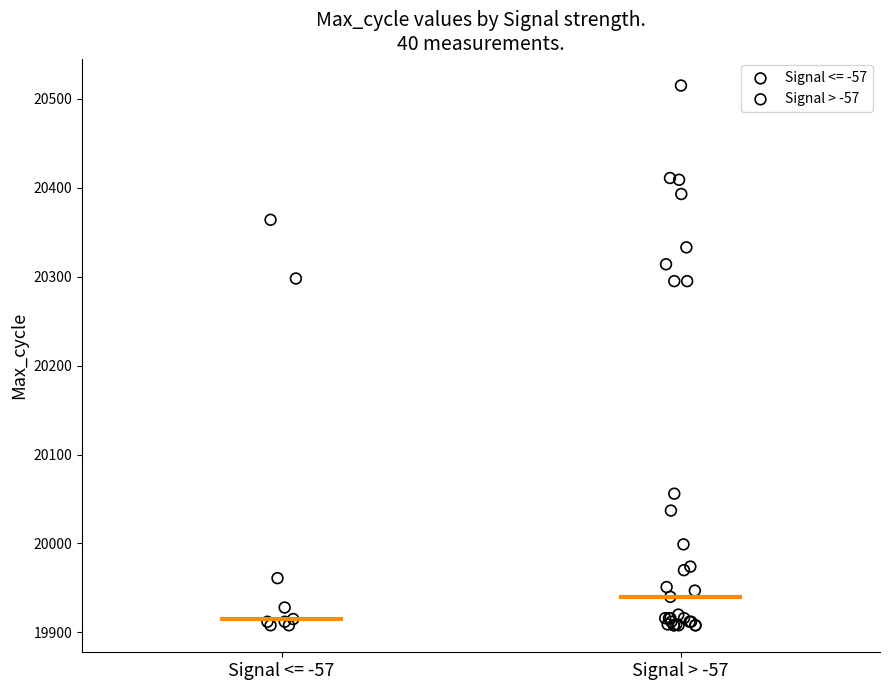

Which series contains the highest Y value?

Signal > -57